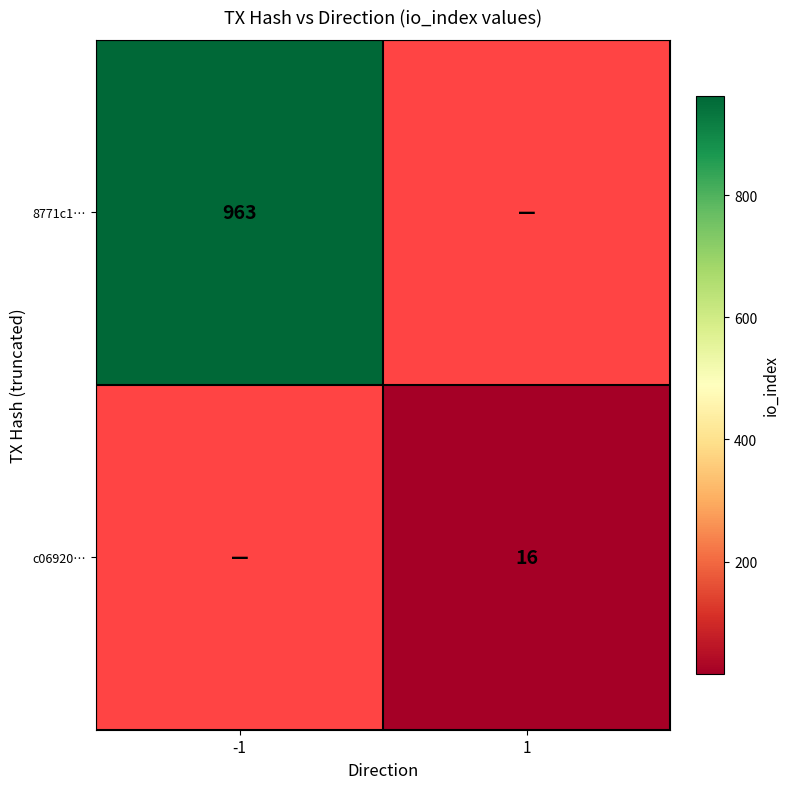

True or false: 8771c1… has a value of 213.8 at -1.

False